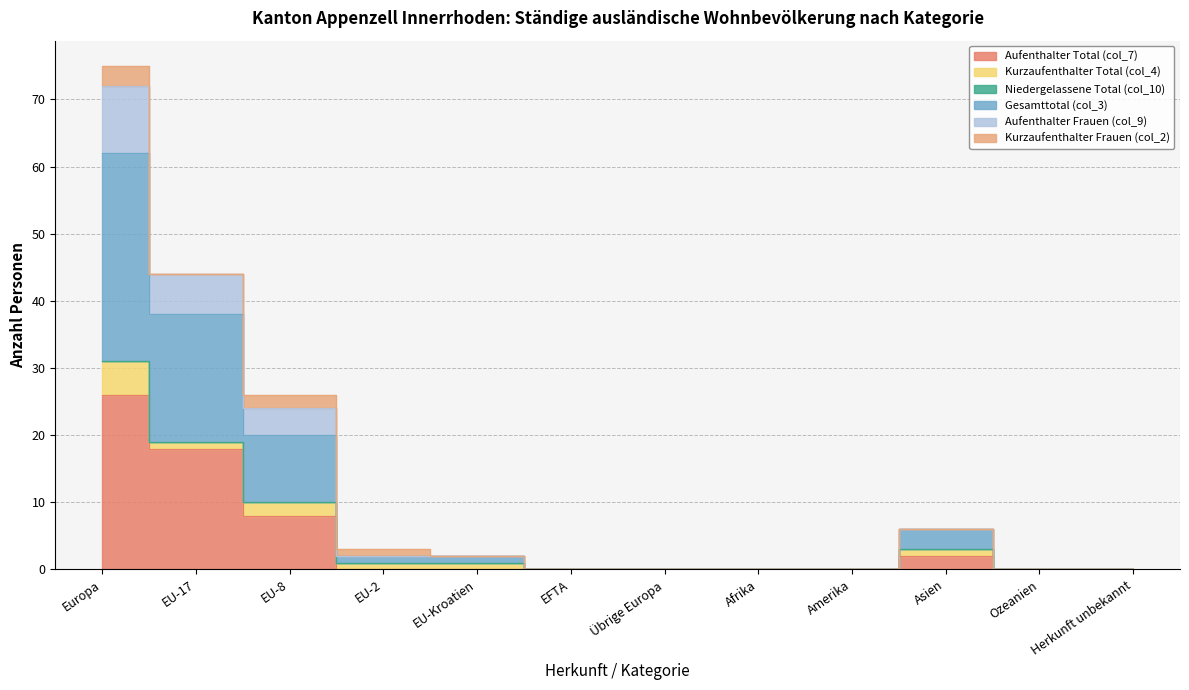

At which label does Gesamttotal (col_3) reach its peak?

Europa